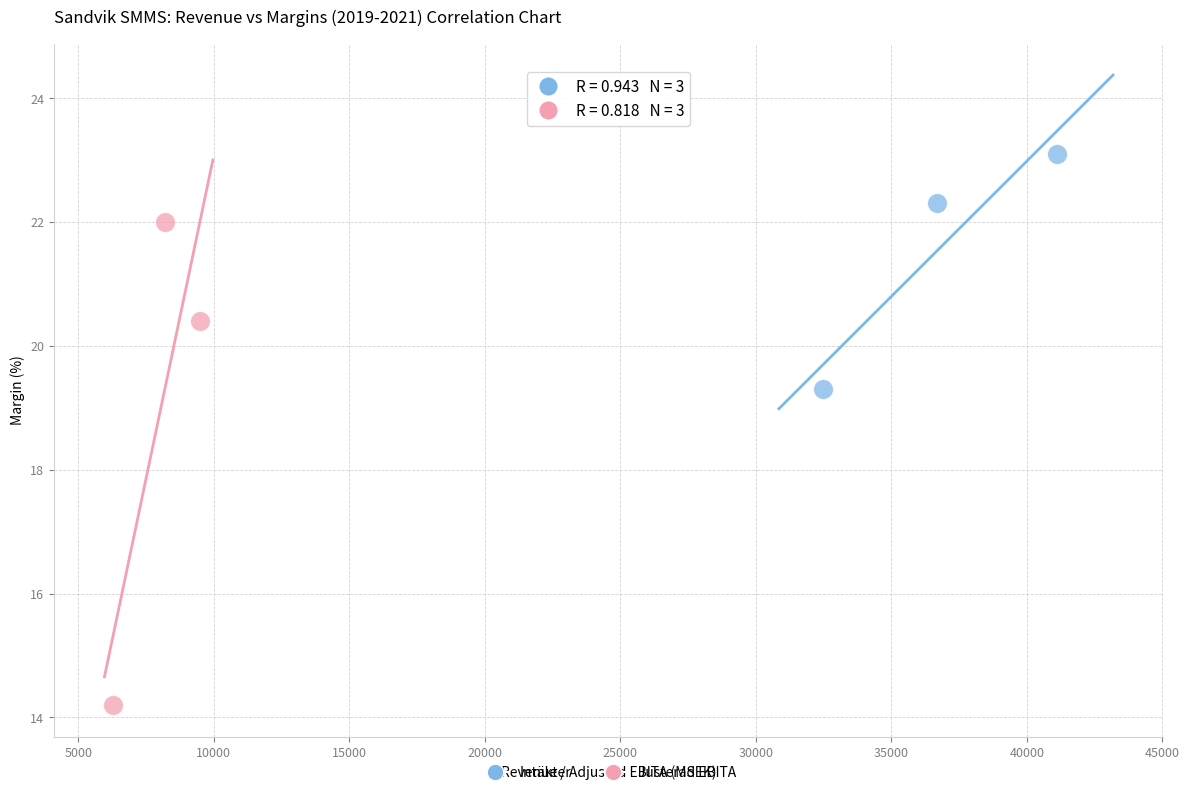

Which series reaches the minimum Y coordinate?

Justerad EBITA